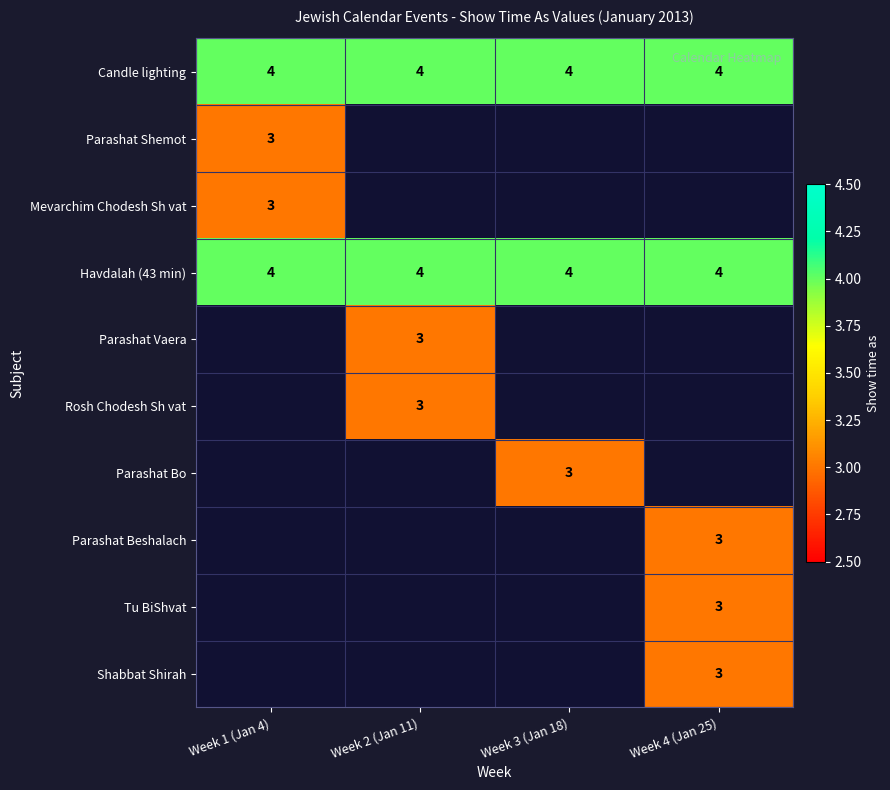

Is it true that Havdalah (43 min) equals 4 at Week 4 (Jan 25)?

True